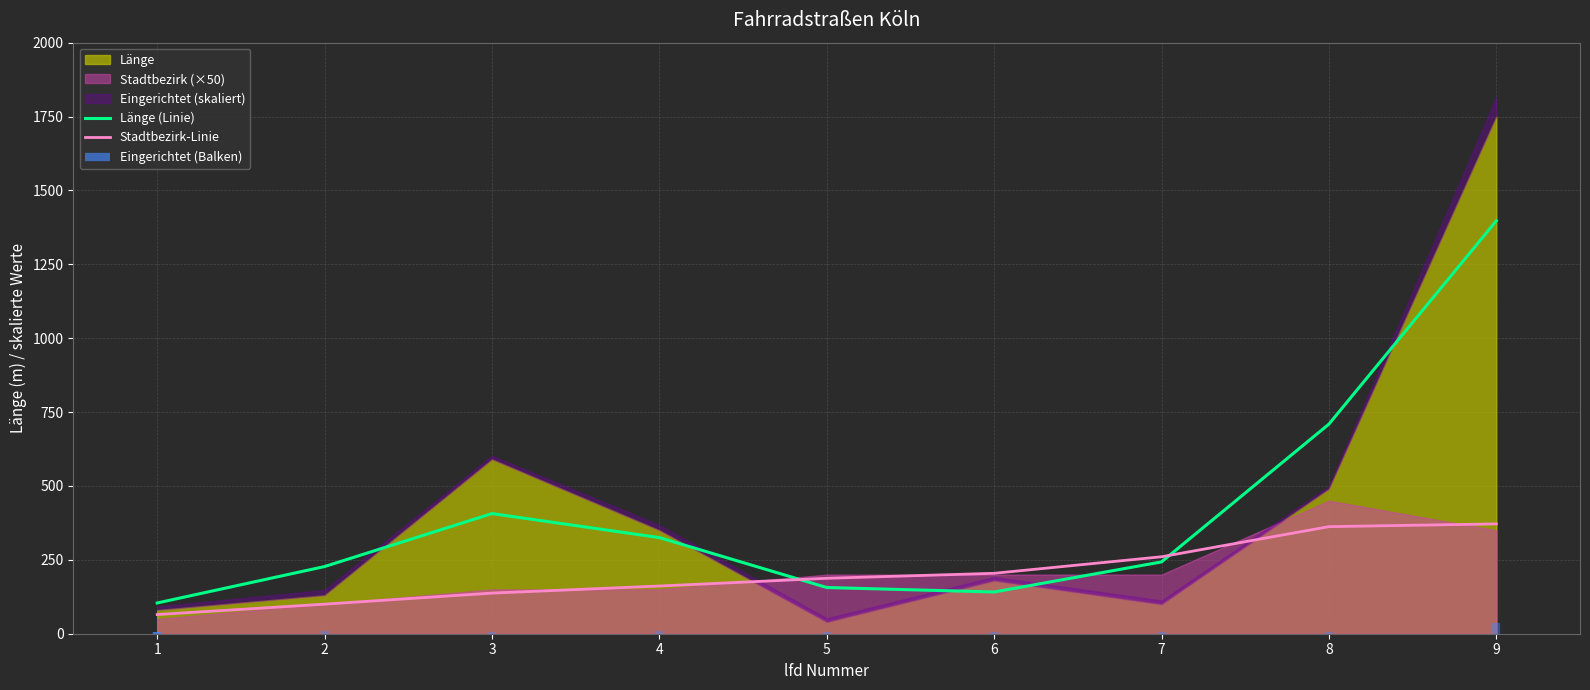

At which label does Stadtbezirk-Linie first exceed 187?

5